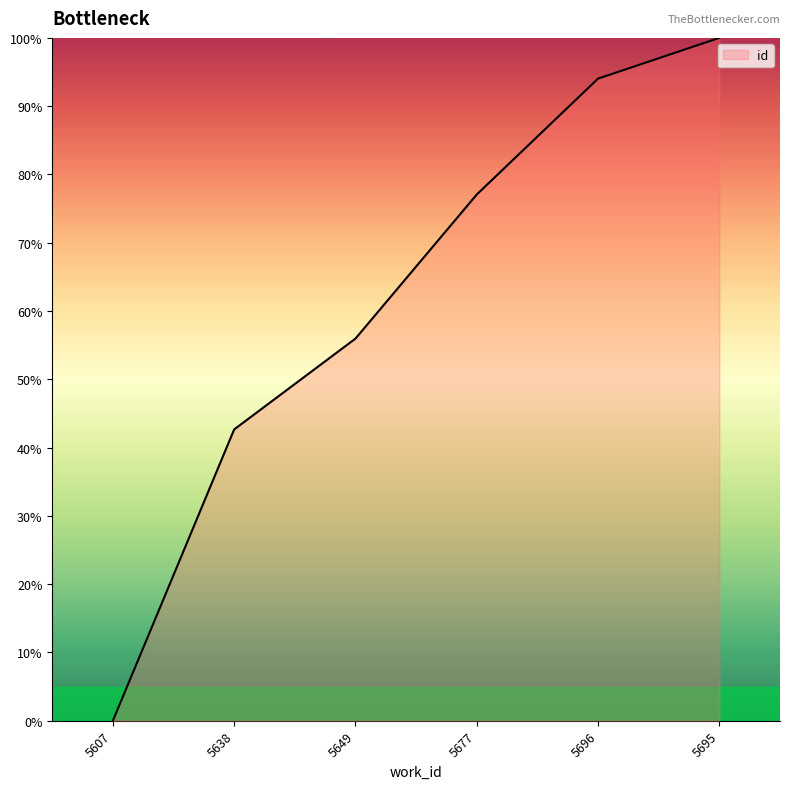

True or false: there are more than 2 points higher than both neighbors.

False